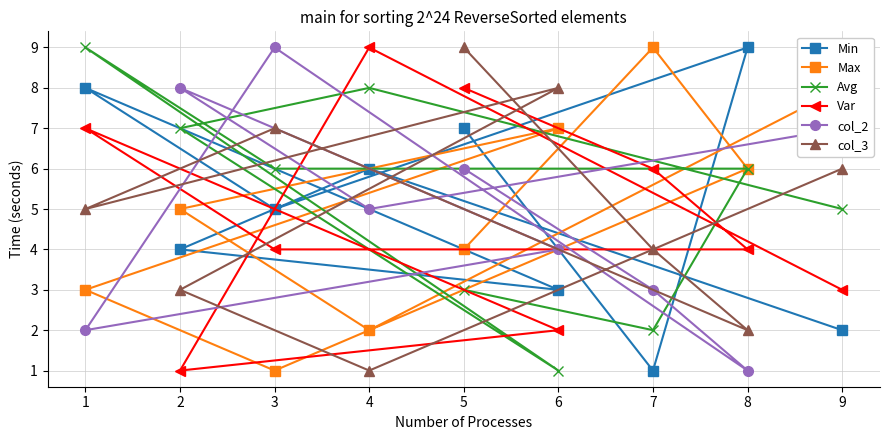

What is the difference between the Avg values at 5 and 4?

5